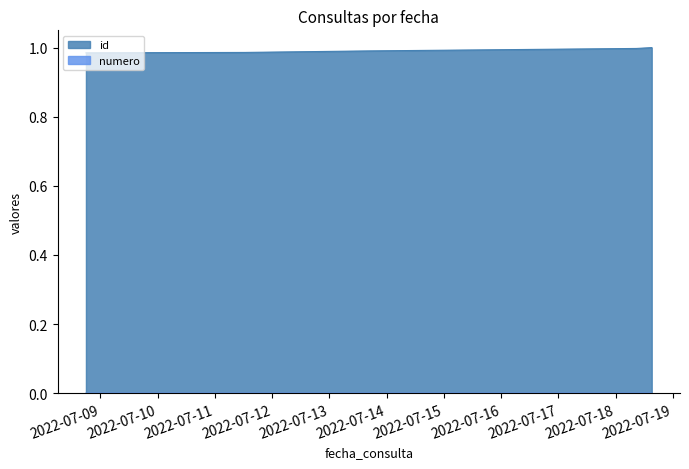

What is the difference between the highest and lowest values at 2022-07-08 17:57:20?

1.0